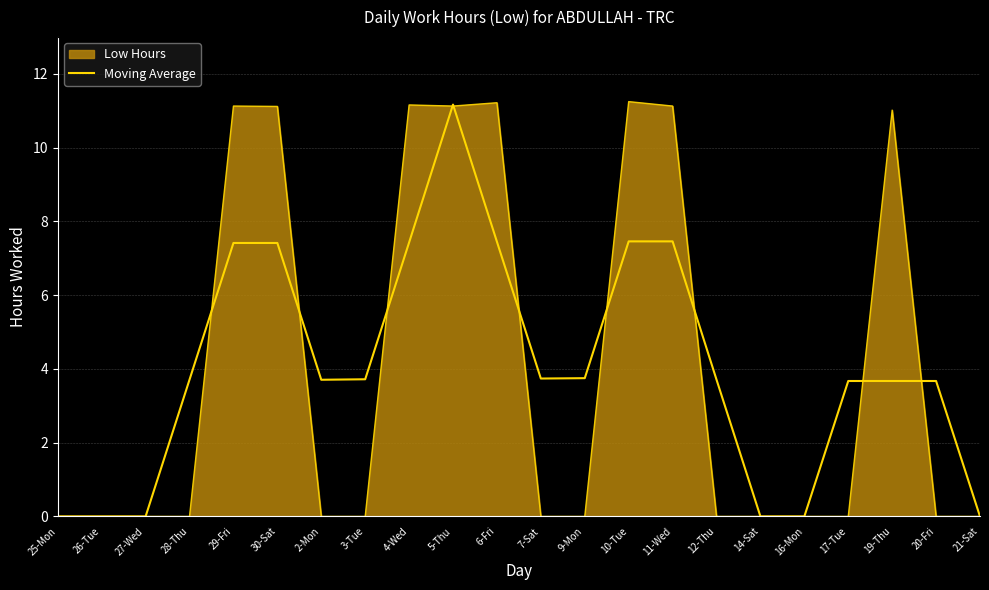

How many lines are shown in the chart?

2